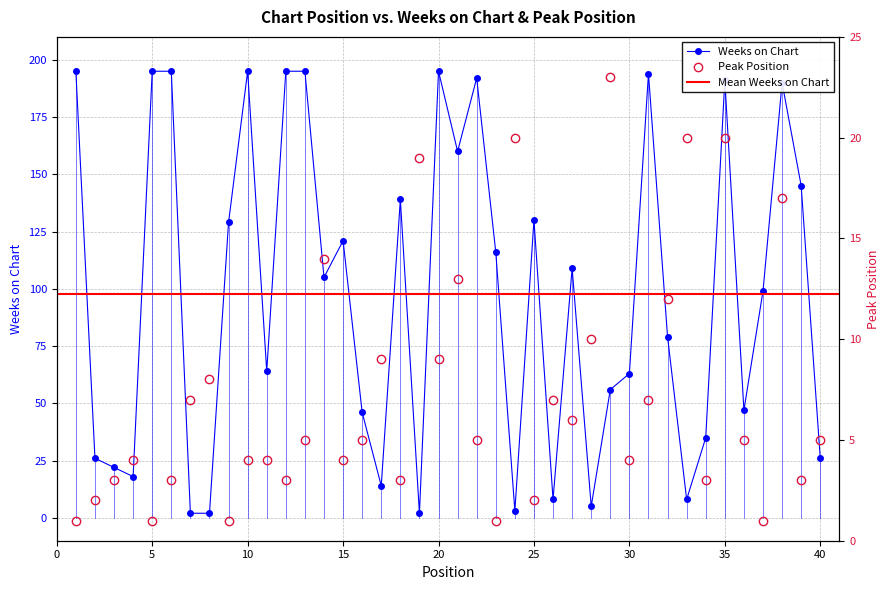

True or false: Peak Position has a value of 8 at 8.

True